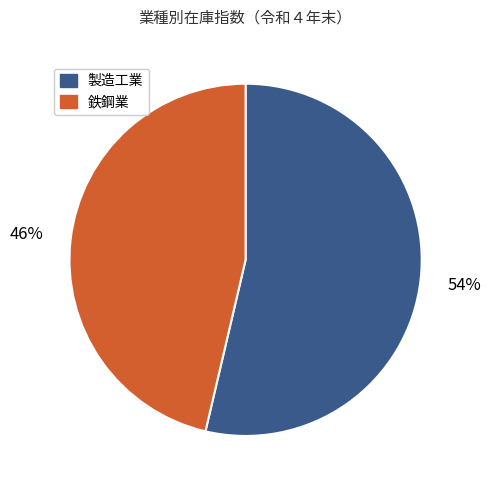

To the nearest percent, what is the average slice percentage?

50%